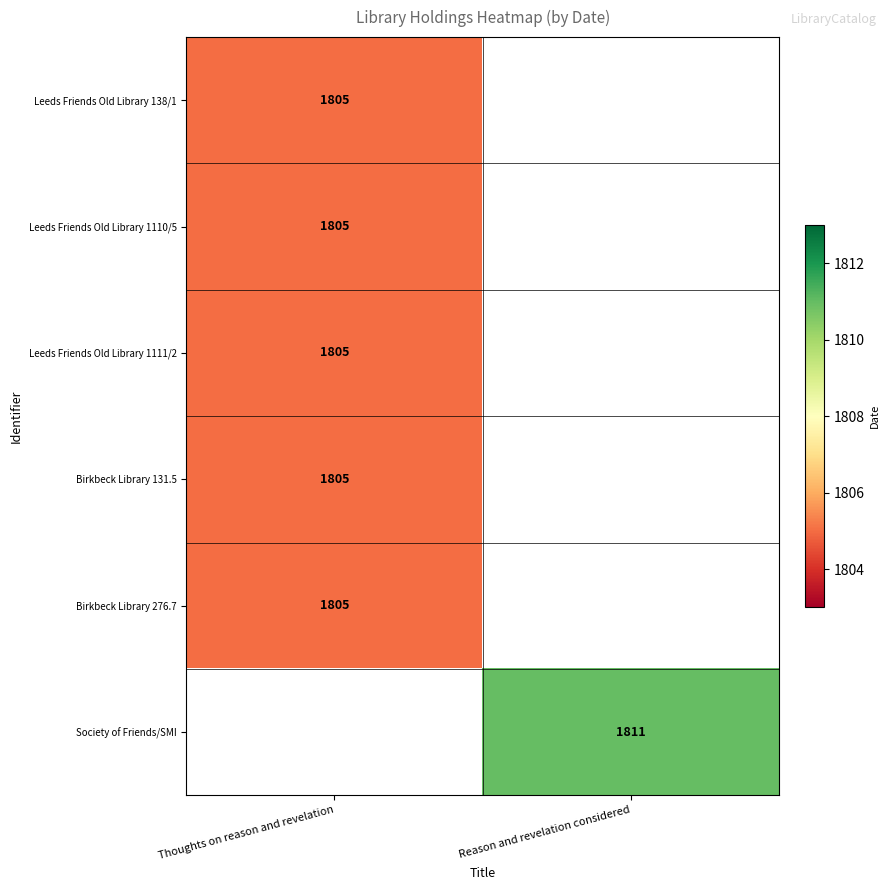

The Leeds Friends Old Library 1110/5 series shows 978 at Thoughts on reason and revelation. True or false?

False